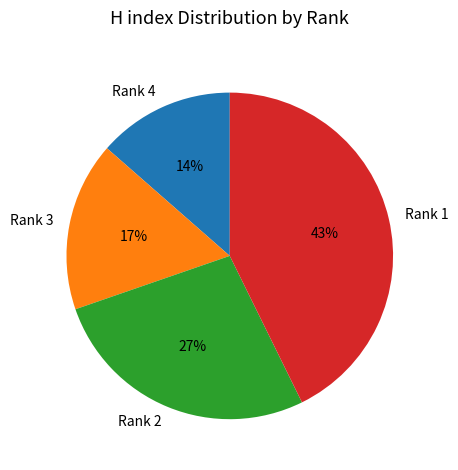

To the nearest percent, what percentage of the pie is Rank 1?

43%